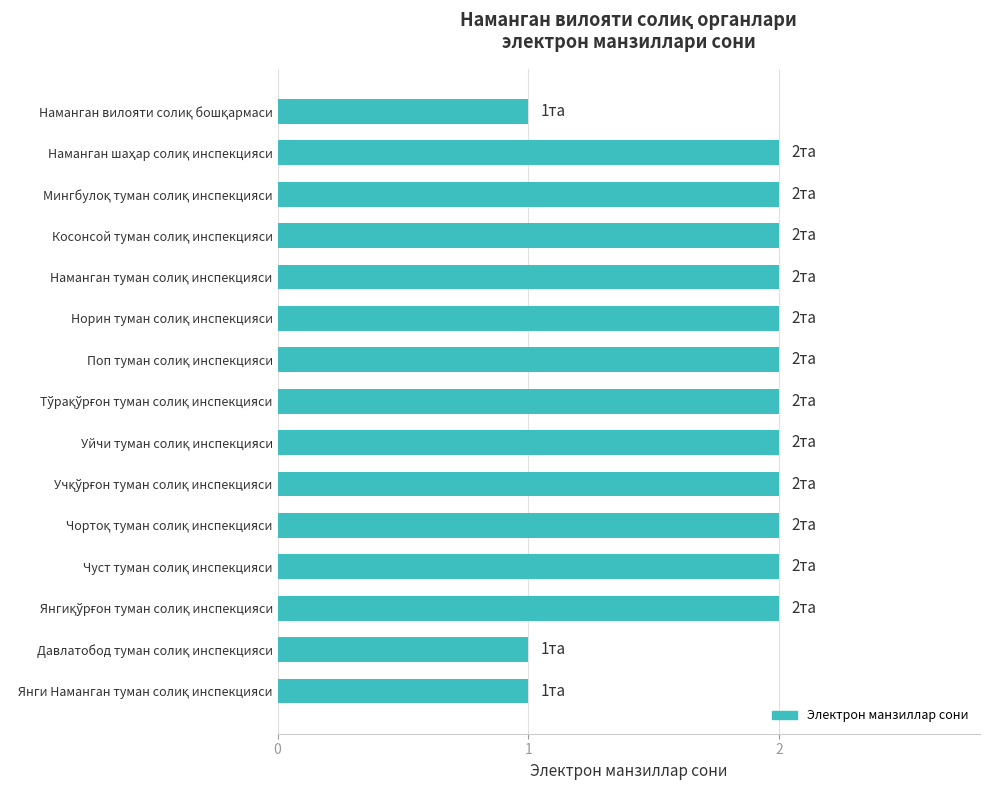

How many values are below 2?

3